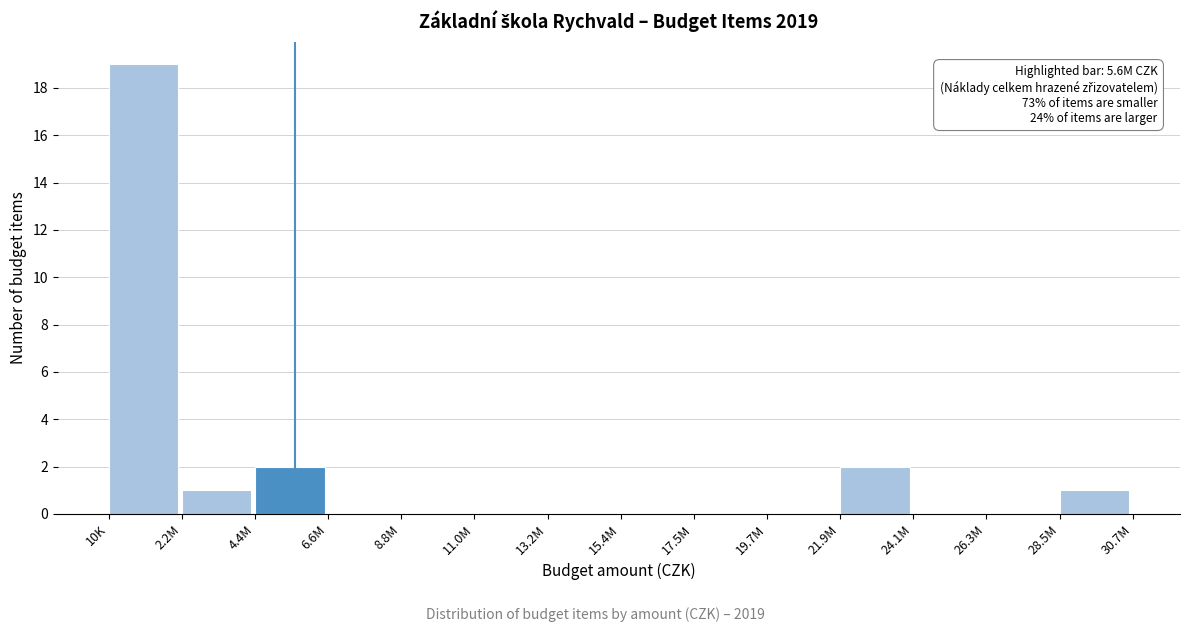

Reading left to right, transcribe all the data shown in this chart.

10K=19	2.2M=1	4.4M=2	6.6M=0	8.8M=0	11.0M=0	13.2M=0	15.4M=0	17.5M=0	19.7M=0	21.9M=2	24.1M=0	26.3M=0	28.5M=1